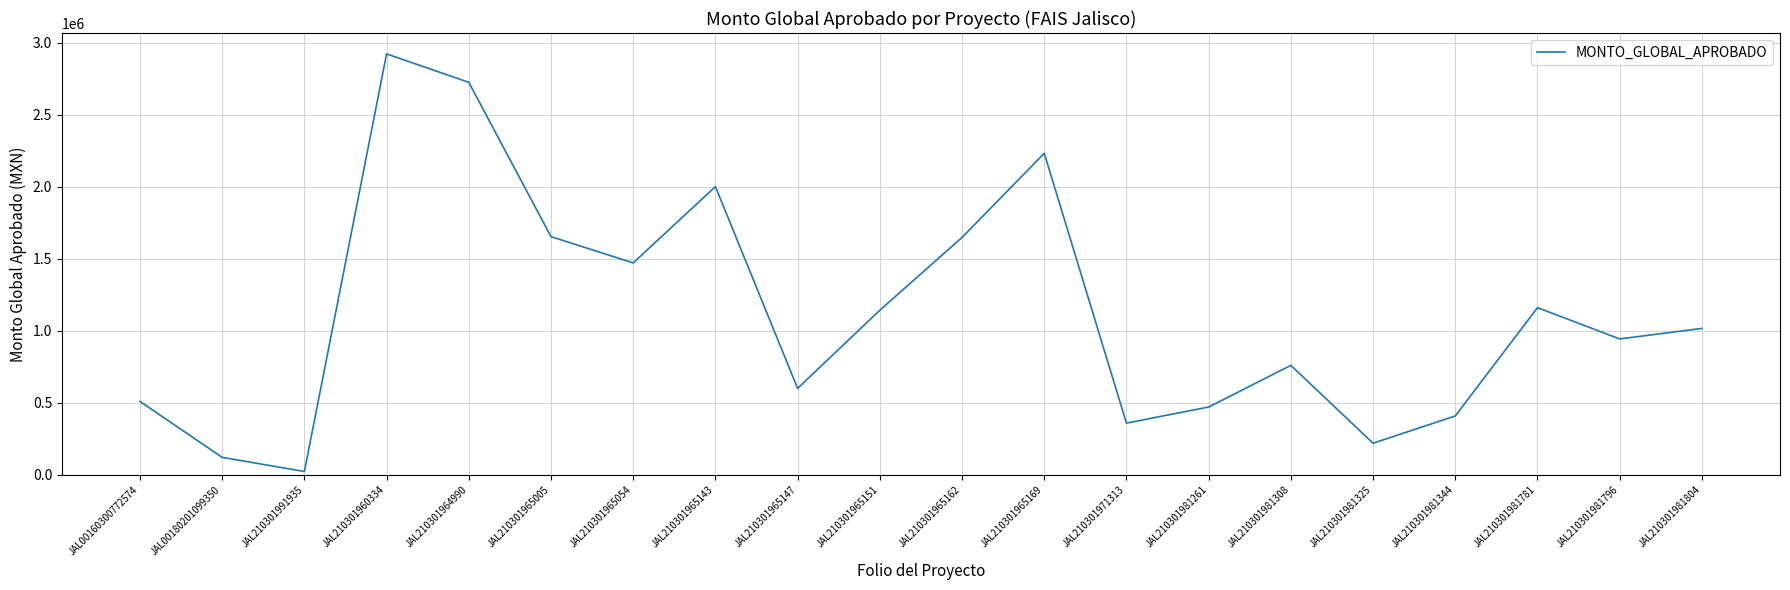

Count the number of categories in the chart.

20